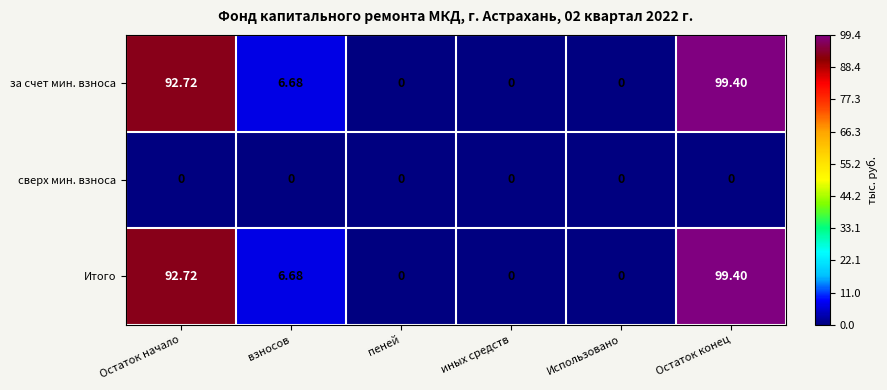

How many series are shown in this chart?

3